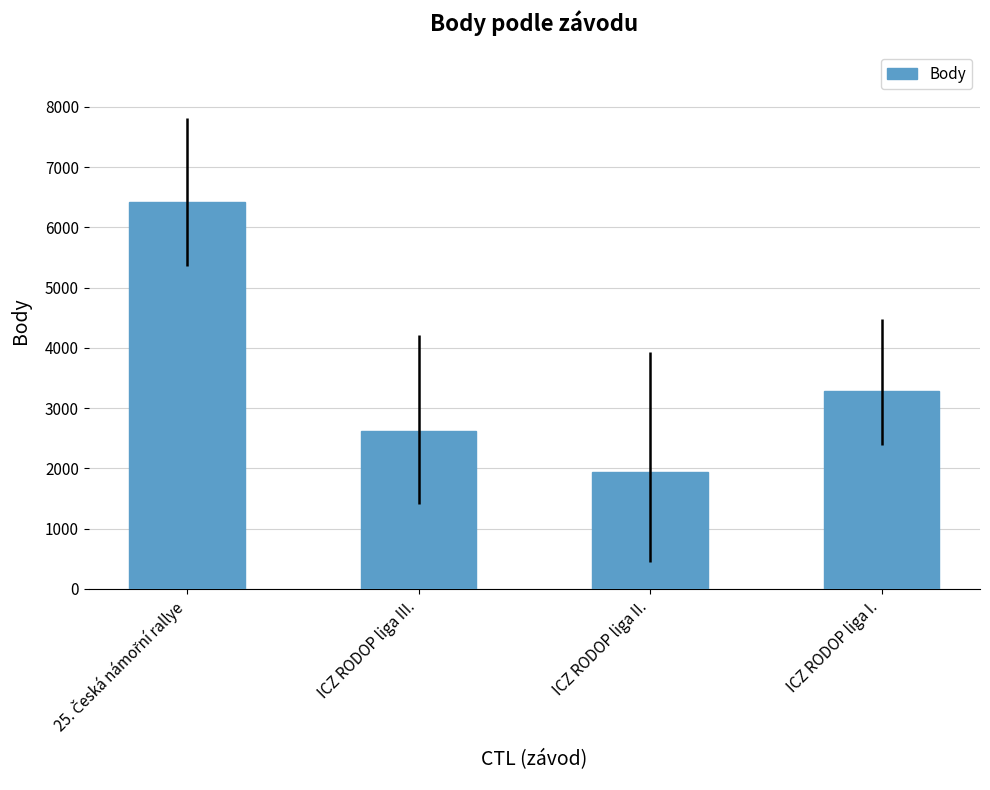

What is the difference between the second highest and second lowest values?

665